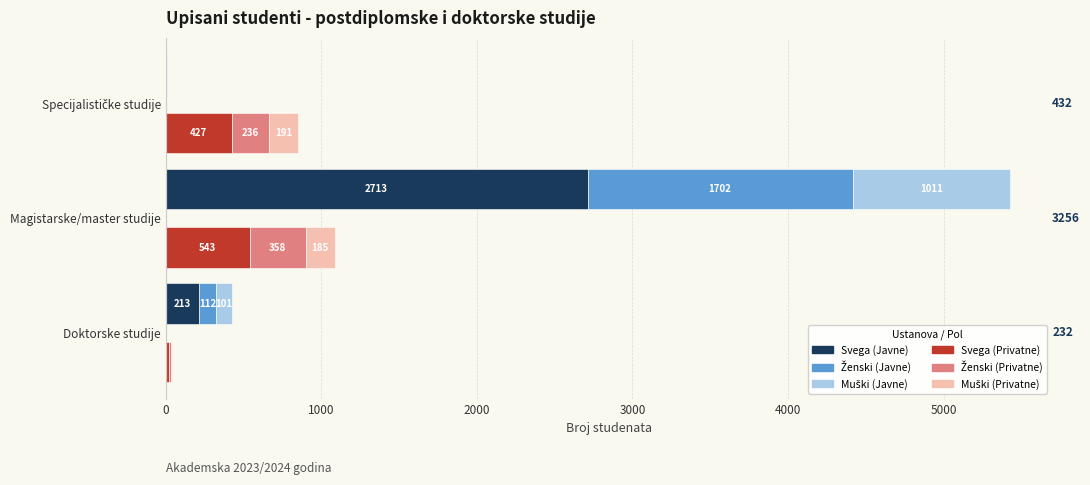

Are the bars grouped side by side (vs. stacked)?

Yes